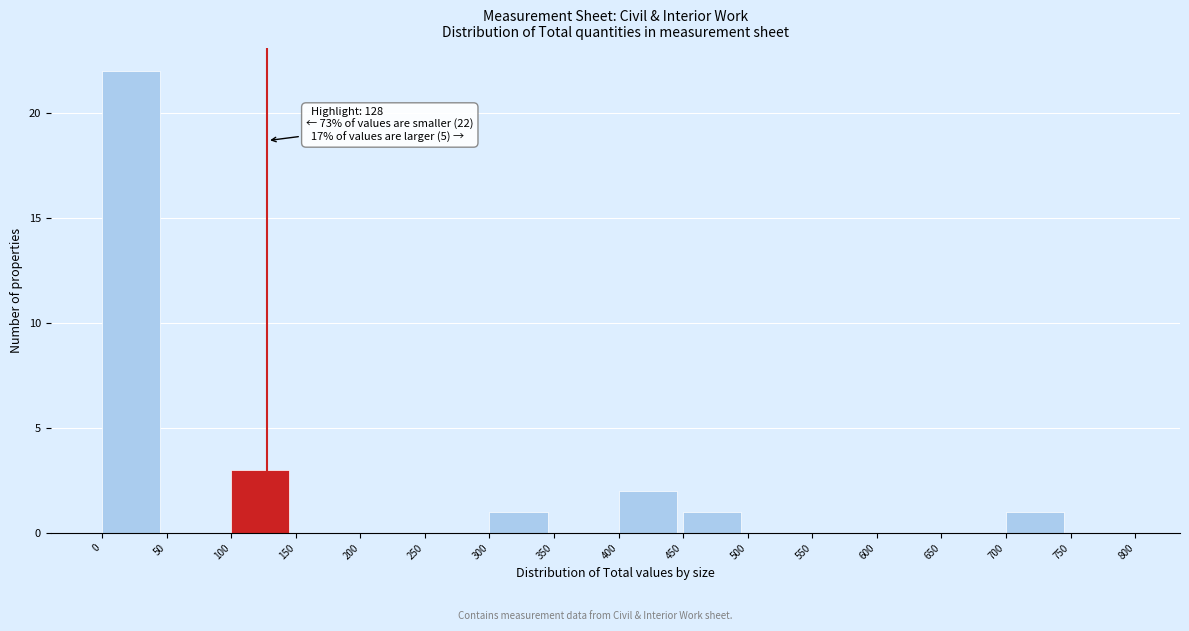

Over which range of the x-axis is the bar tallest?

0 to 50